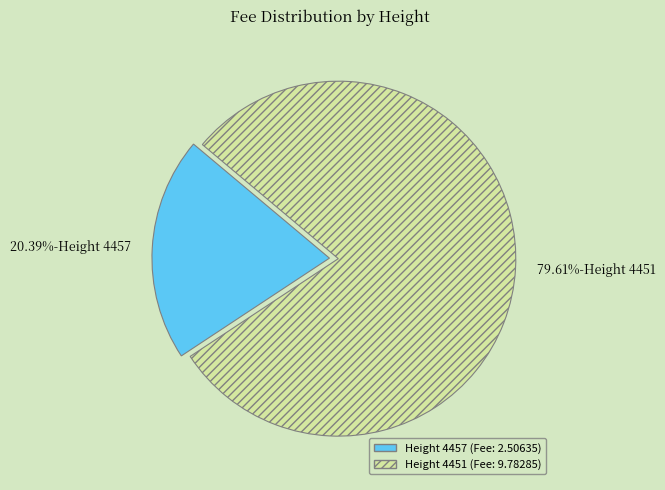

How many segments does this pie chart have?

2